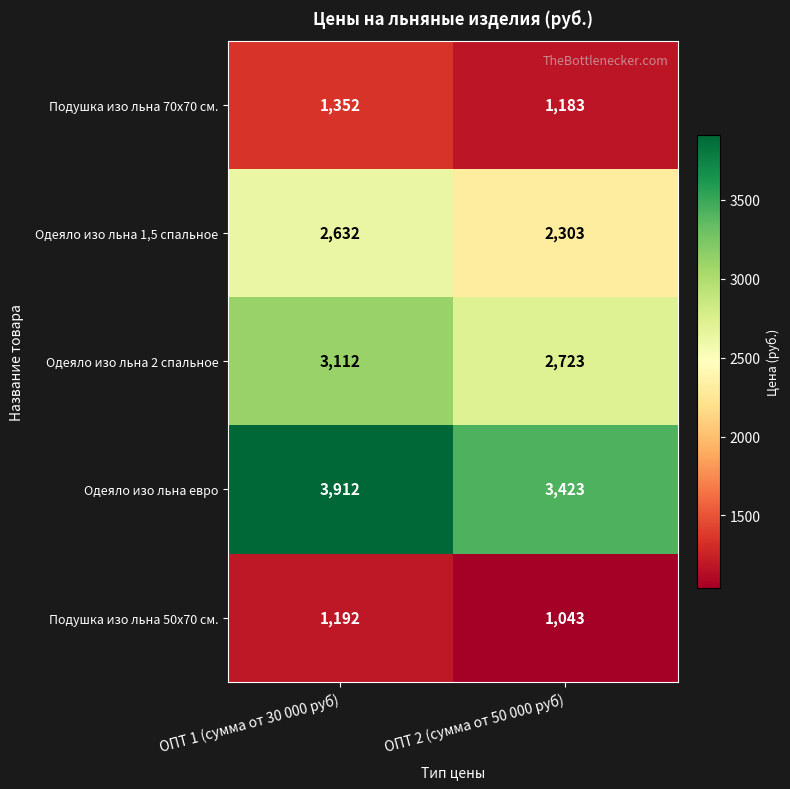

At which category does the chart reach its peak across all series?

ОПТ 1 (сумма от 30 000 руб)